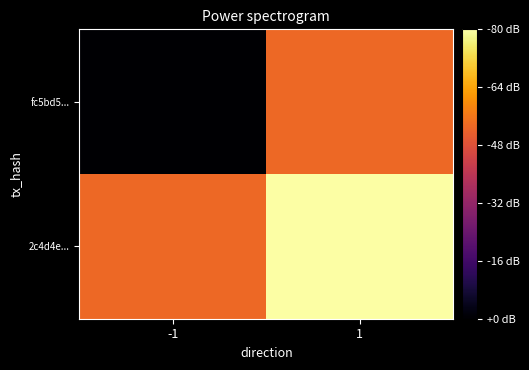

Between 1 and -1, which is larger?

1